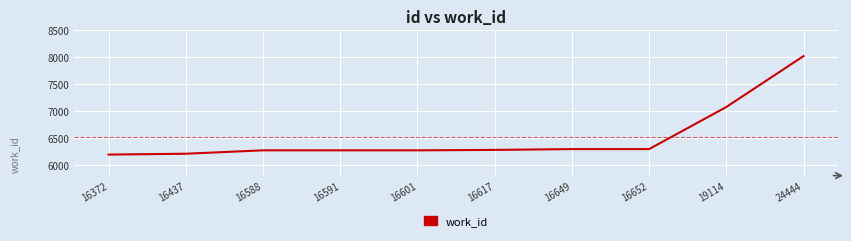

What value does the data have at 16588?

6270